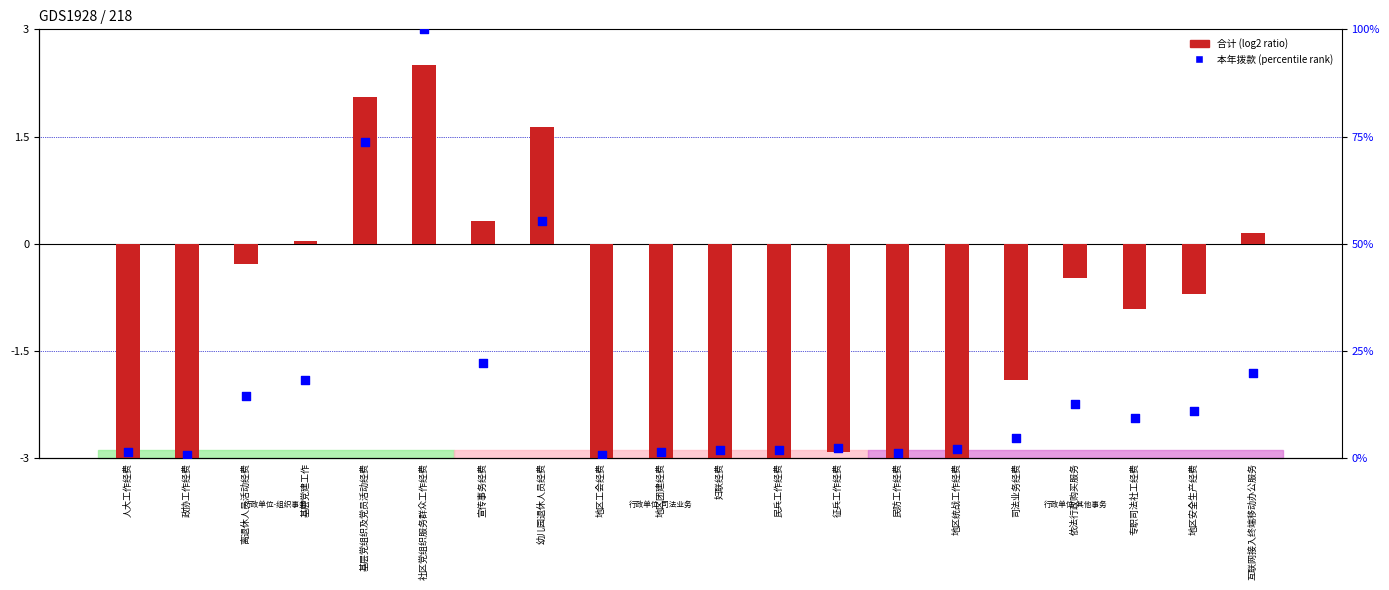

Which series reaches the minimum Y coordinate?

合计(log2 ratio)